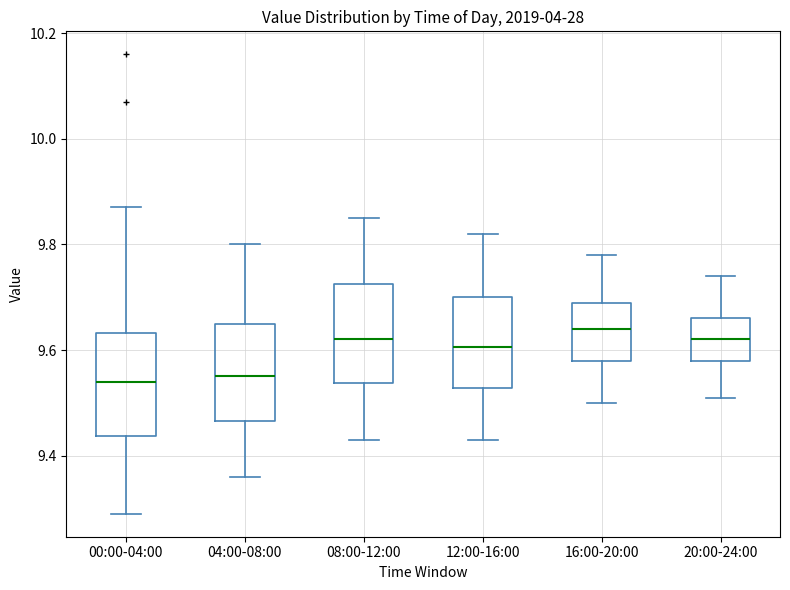

Where does the upper whisker of the box for 12:00-16:00 end on the y-axis? The values are not printed on the chart, so give them approximately, as read against the axis.

9.82